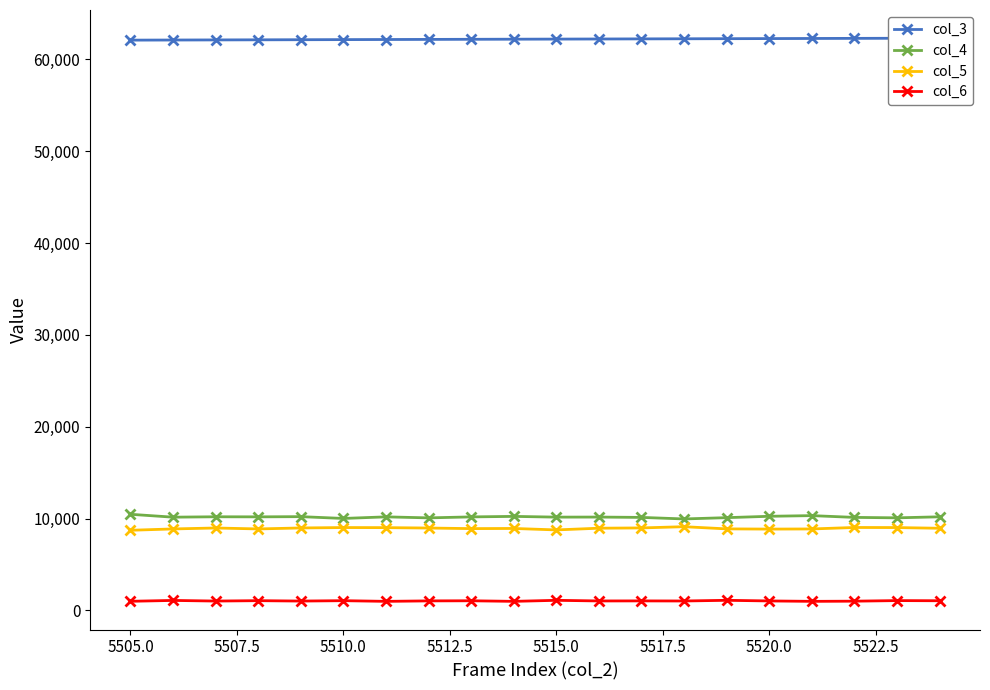

How many values in the col_5 series exceed 8945?

9